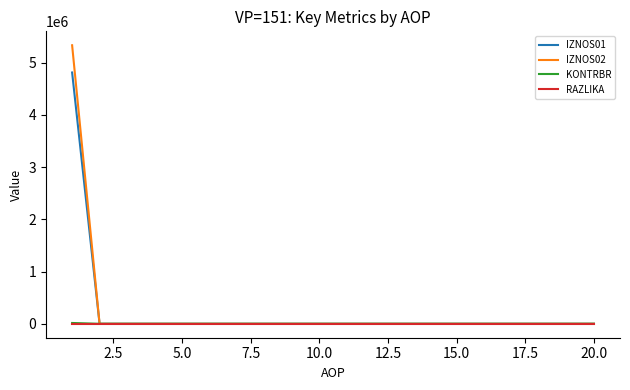

Which series has the widest spread of values?

IZNOS02